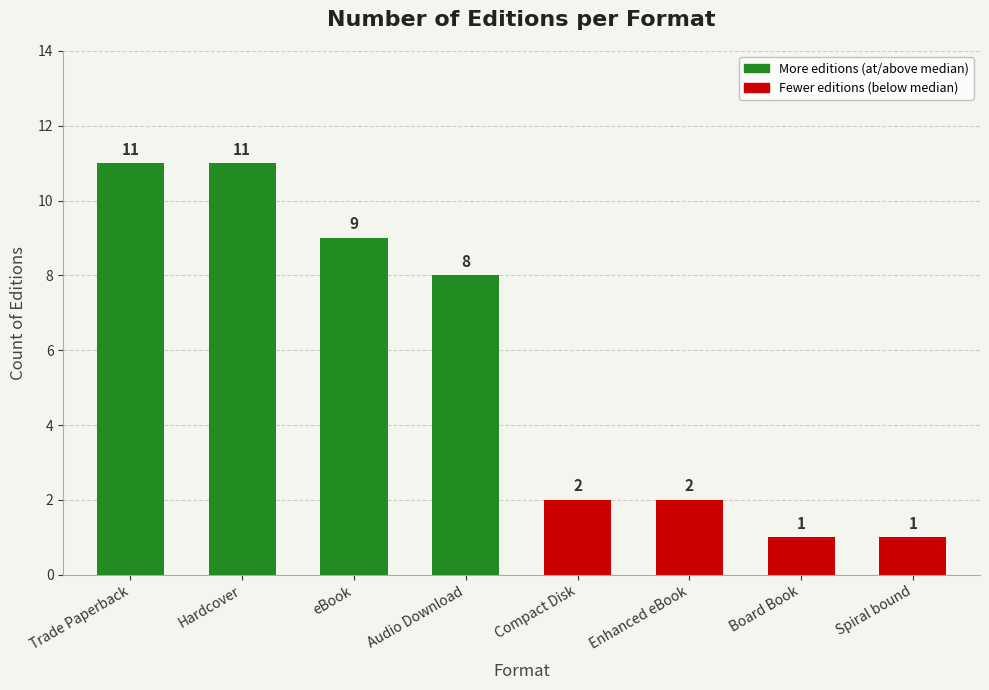

What is the sum of the values at Audio Download and Trade Paperback?

19